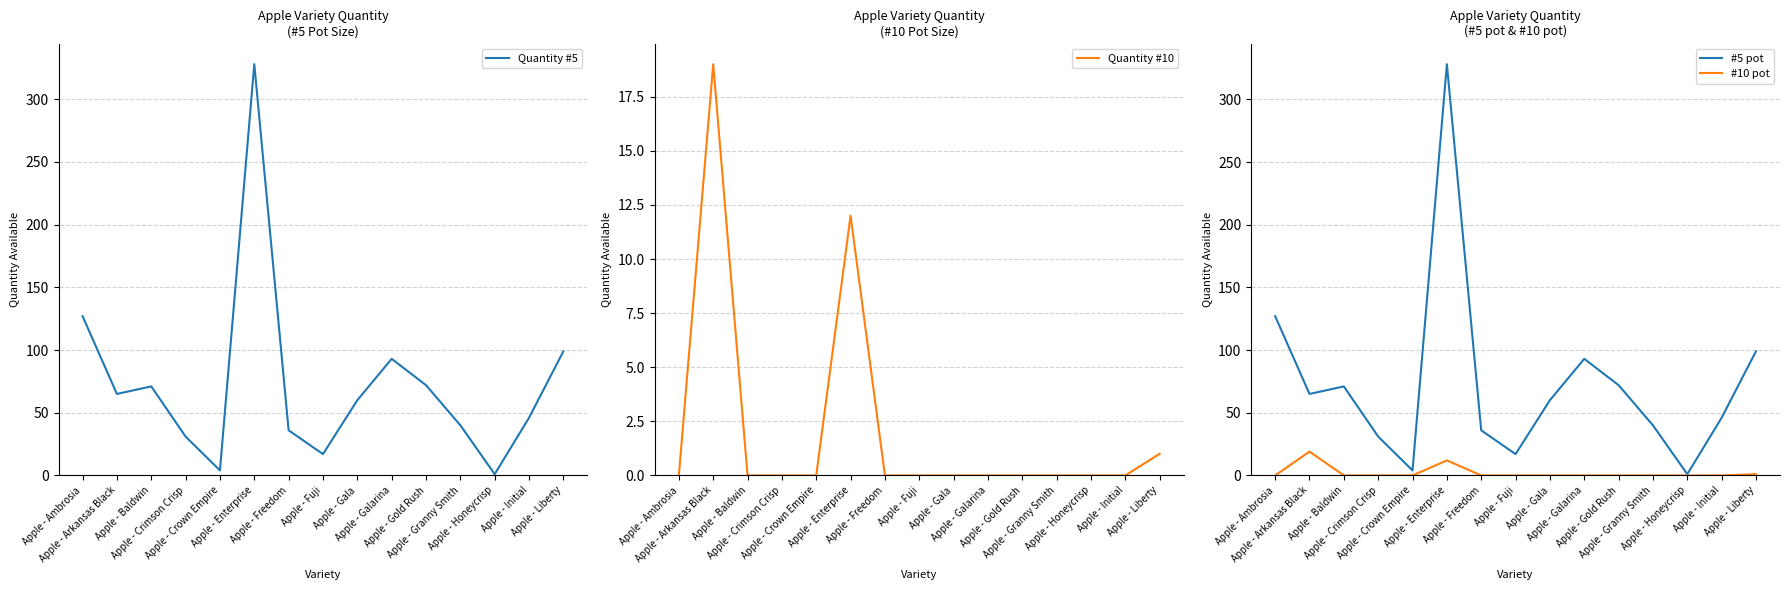

Where is the first local maximum for #5 pot?

Apple - Baldwin